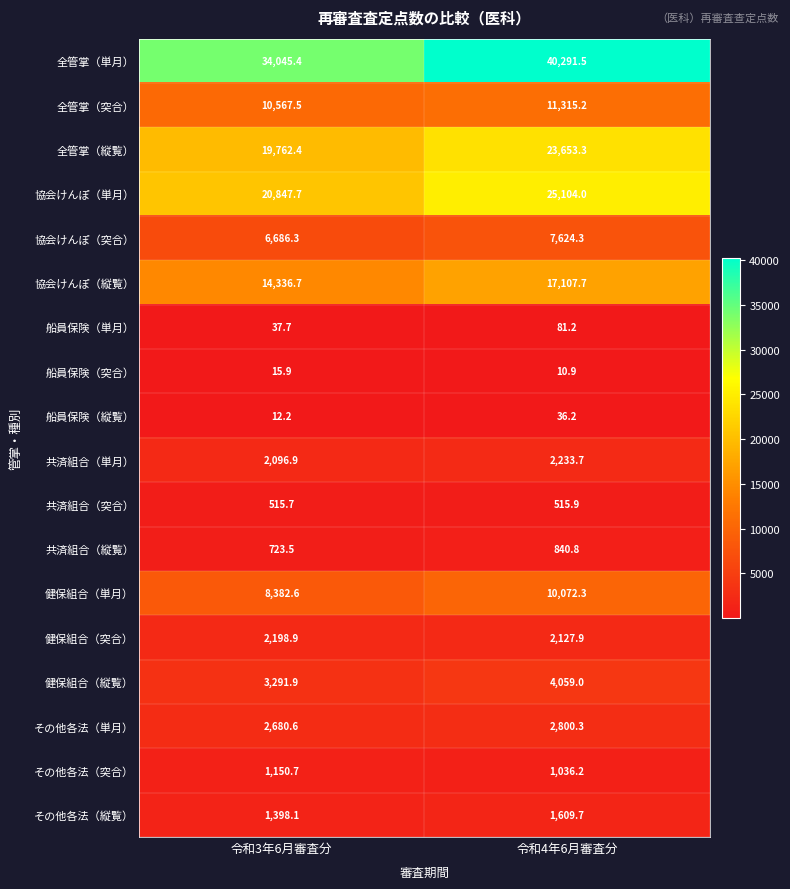

What is the maximum value for 共済組合（単月）?

2233.7